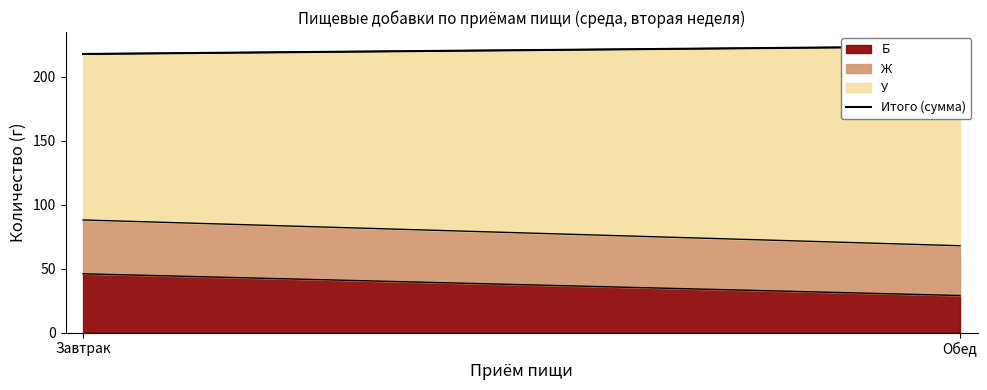

How many values are between 217 and 223?

1